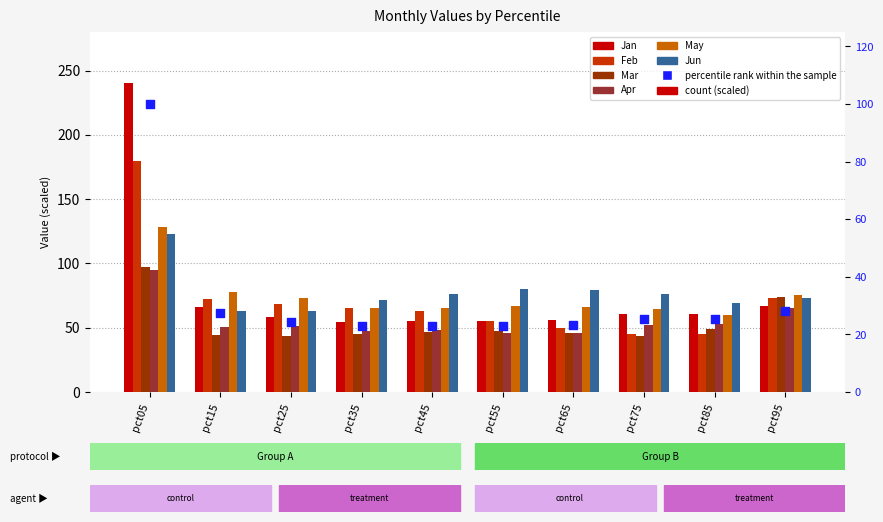

Which series has the largest total across all categories?

Jun